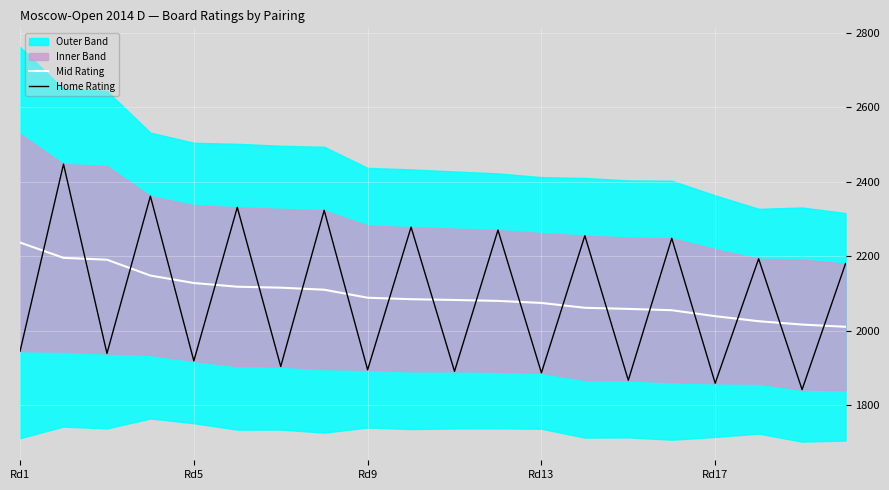

Where is Home Rating nearest to the value 2144?

19